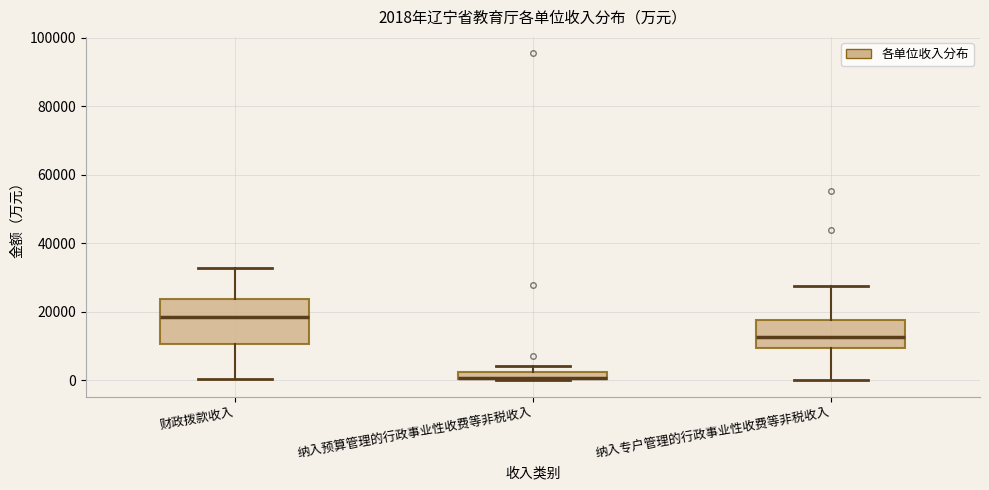

Which box is the tallest, from its lower edge to its upper edge?

财政拨款收入